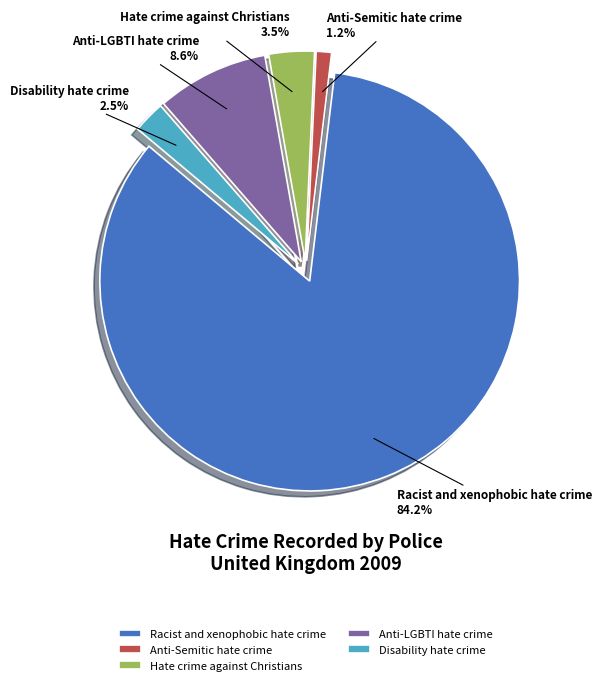

To the nearest percent, what is the average slice percentage?

20%